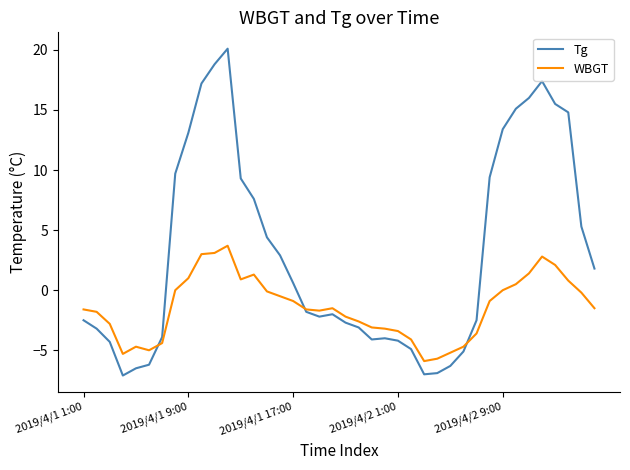

Is this an area chart (filled region under the line)?

No